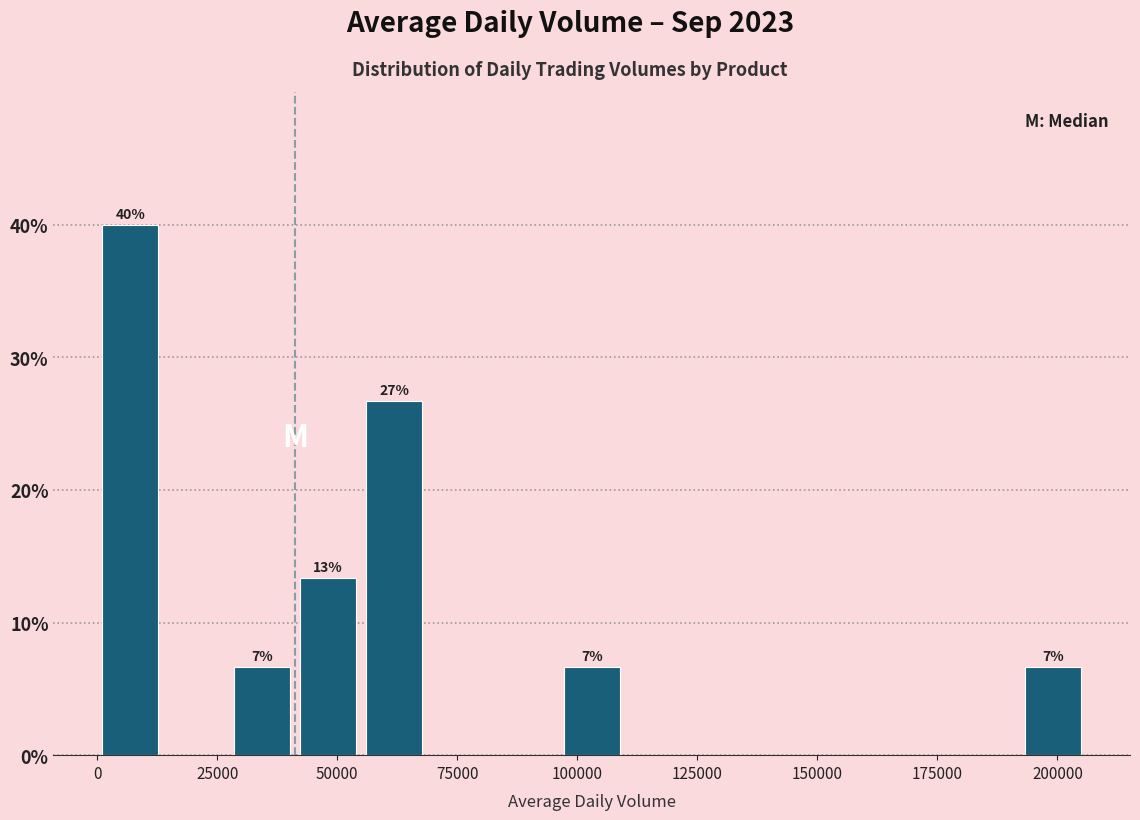

Read against the x-axis, roughly where is the centre of the tallest bar?

5000